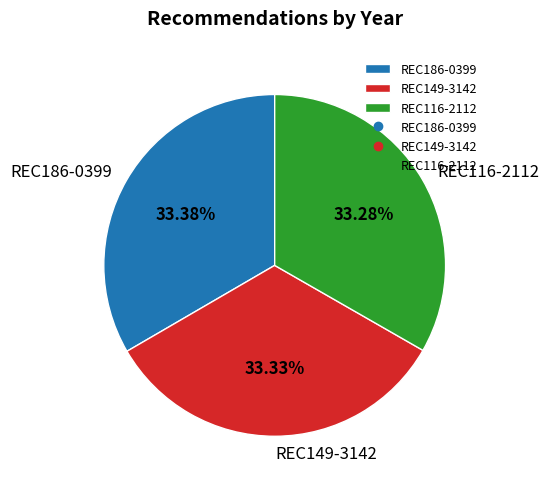

How many segments does this pie chart have?

3